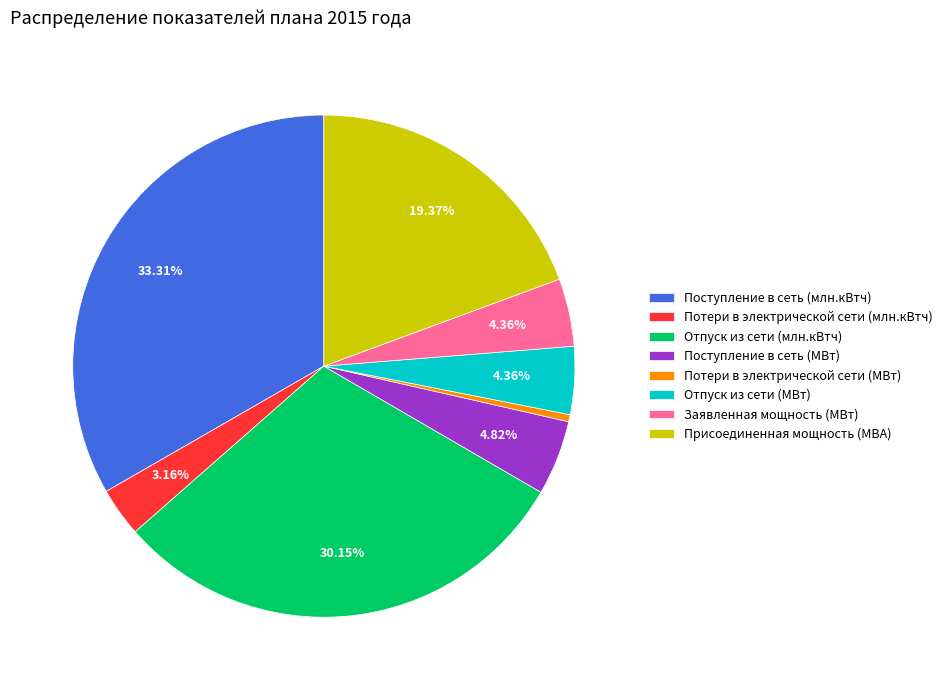

To the nearest percent, what is the combined percentage of Поступление в сеть (млн.кВтч) and Отпуск из сети (МВт)?

38%